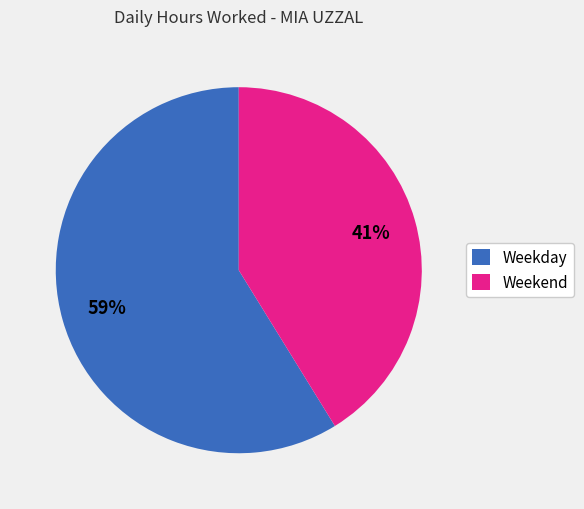

Rank the categories by value from lowest to highest.

Weekend, Weekday